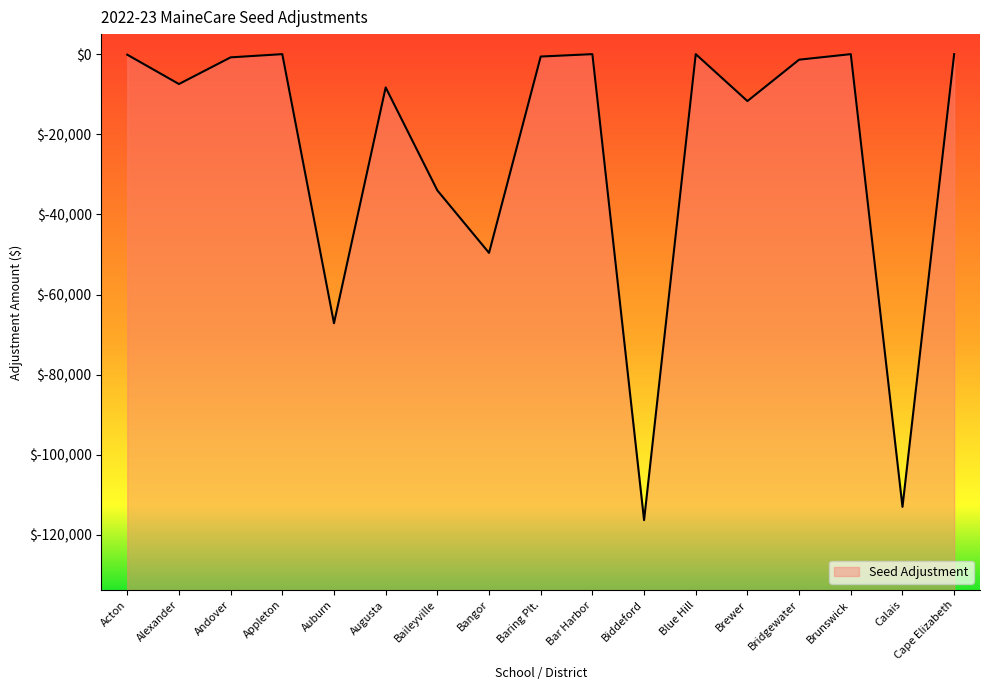

Reading left to right, extract all data points from this chart.

Acton=-136.1	Alexander=-7459.1	Andover=-801.9	Appleton=0.0	Auburn=-67153.2	Augusta=-8308.0	Baileyville=-34004.3	Bangor=-49598.5	Baring Plt.=-597.3	Bar Harbor=0.0	Biddeford=-116295.6	Blue Hill=0.0	Brewer=-11709.1	Bridgewater=-1381.4	Brunswick=0.0	Calais=-112979.6	Cape Elizabeth=0.0